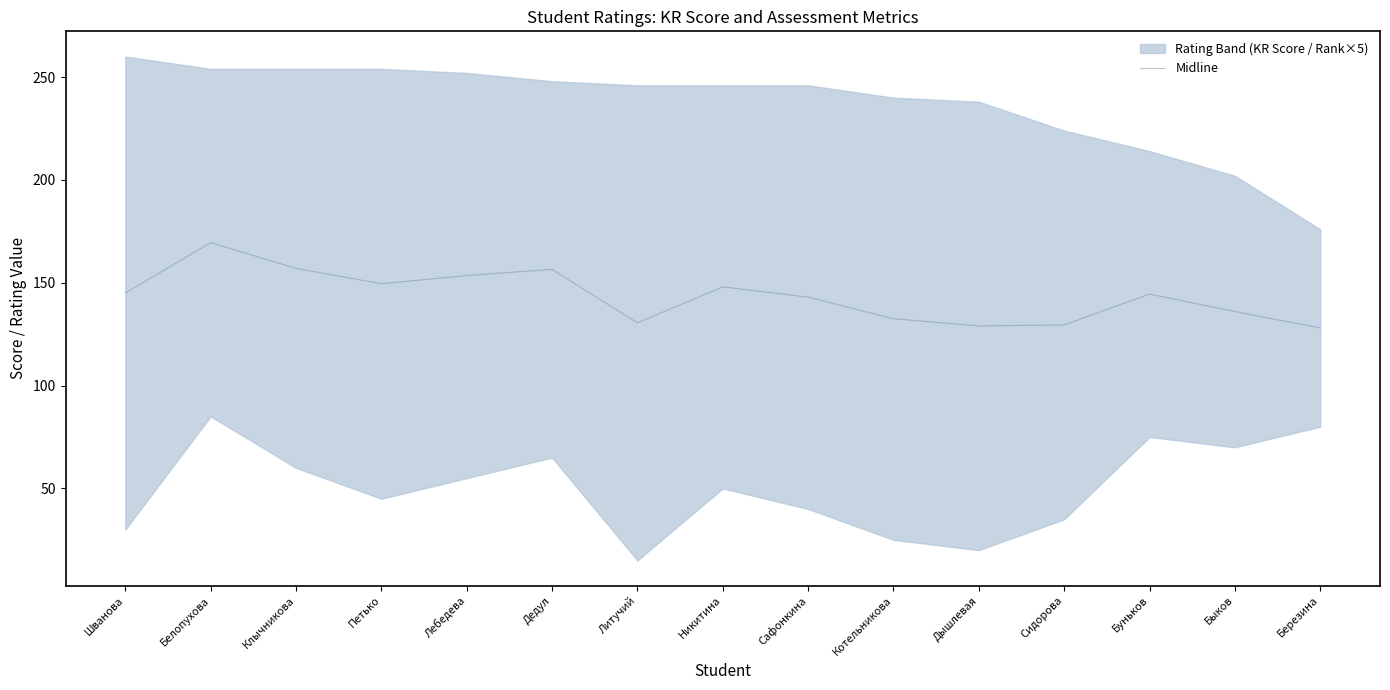

The chart shows a value of 195.3 at Сафонкина. True or false?

False